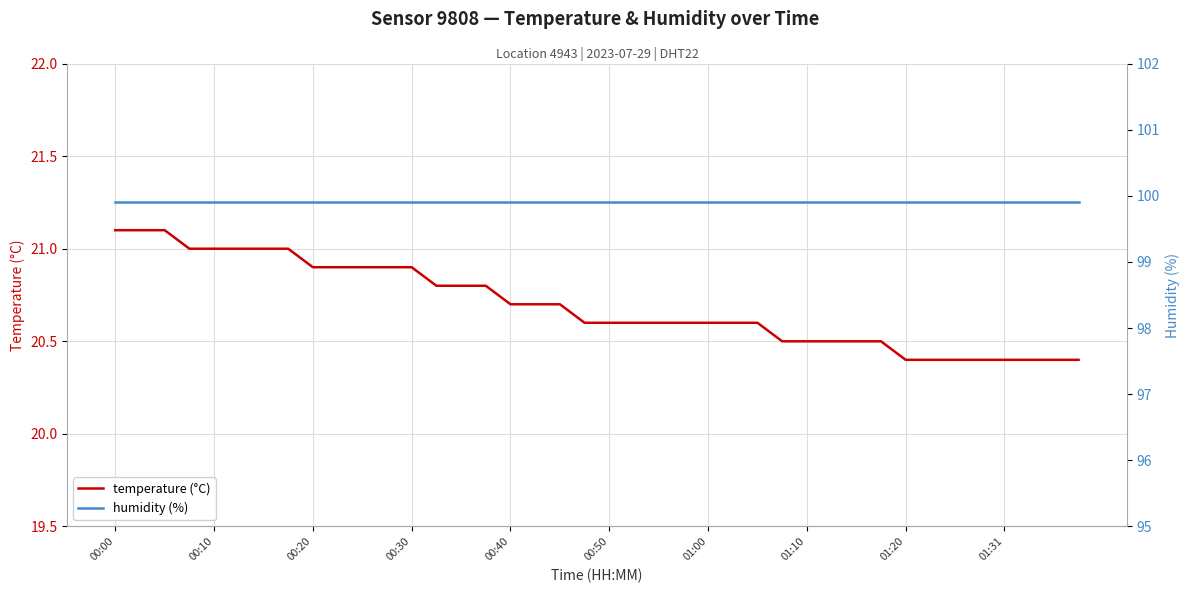

What is the value of the temperature (°C) point at the 24th from the left?

20.6